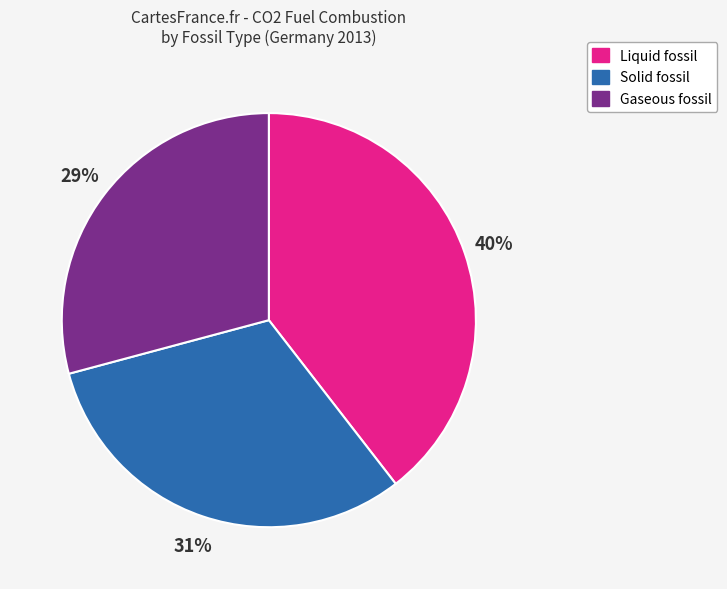

To the nearest percent, what portion does Solid fossil represent?

31%